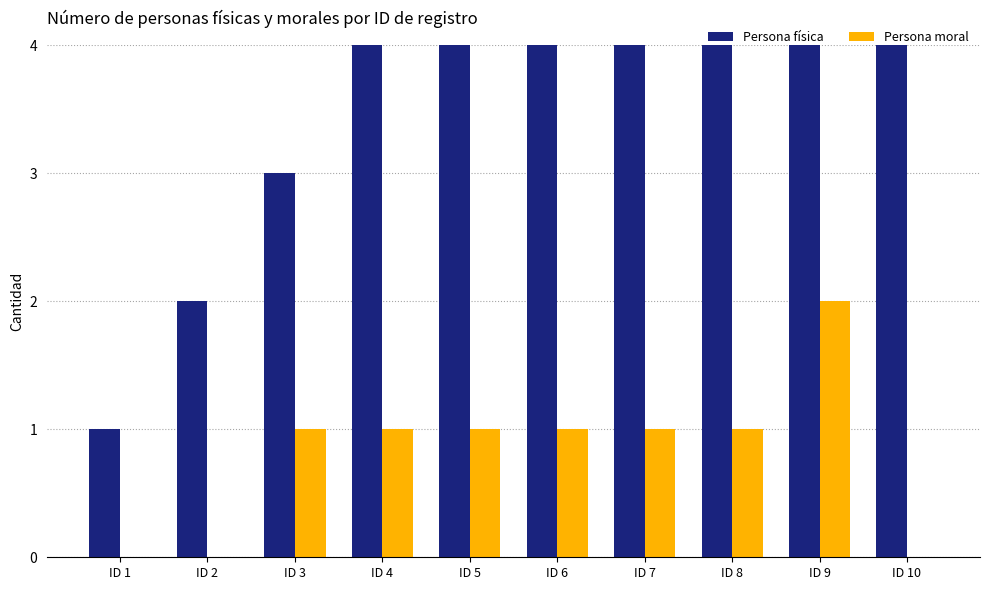

The value of Persona física at ID 6 is 6. True or false?

True